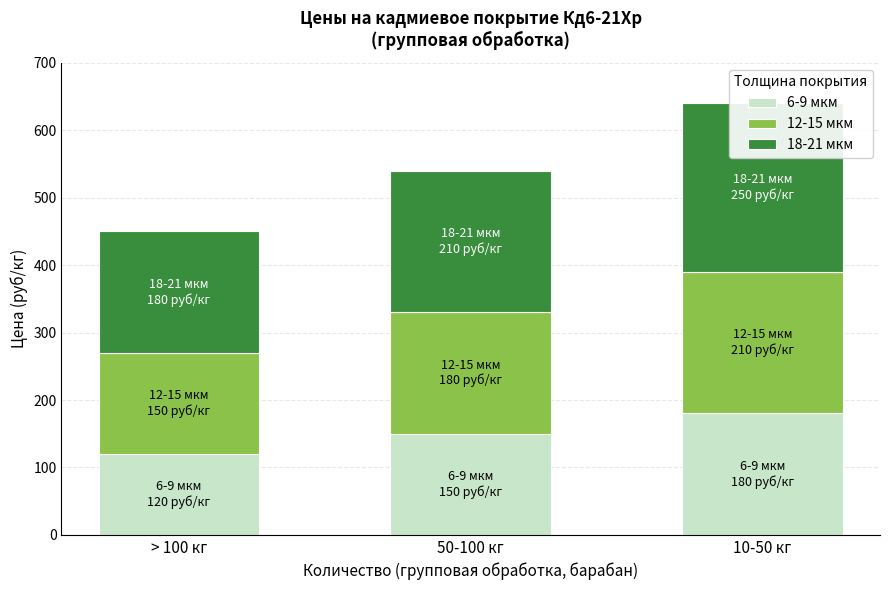

Which category has the lowest value across all series?

> 100 кг